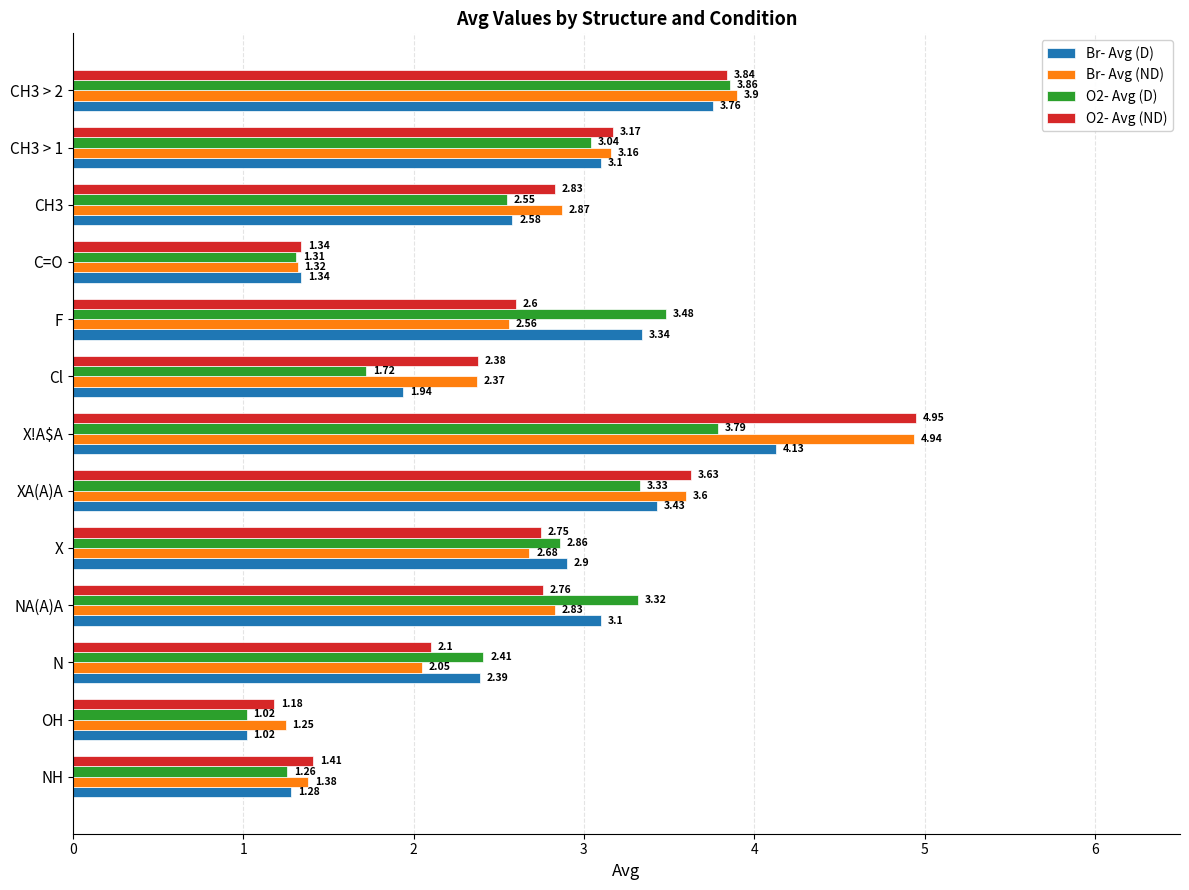

At which label is Br- Avg (D) closest to 2?

Cl